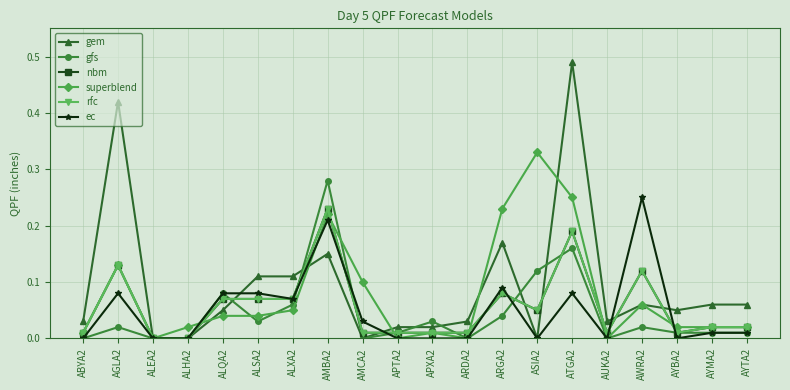

Is this an area chart (filled region under the line)?

No